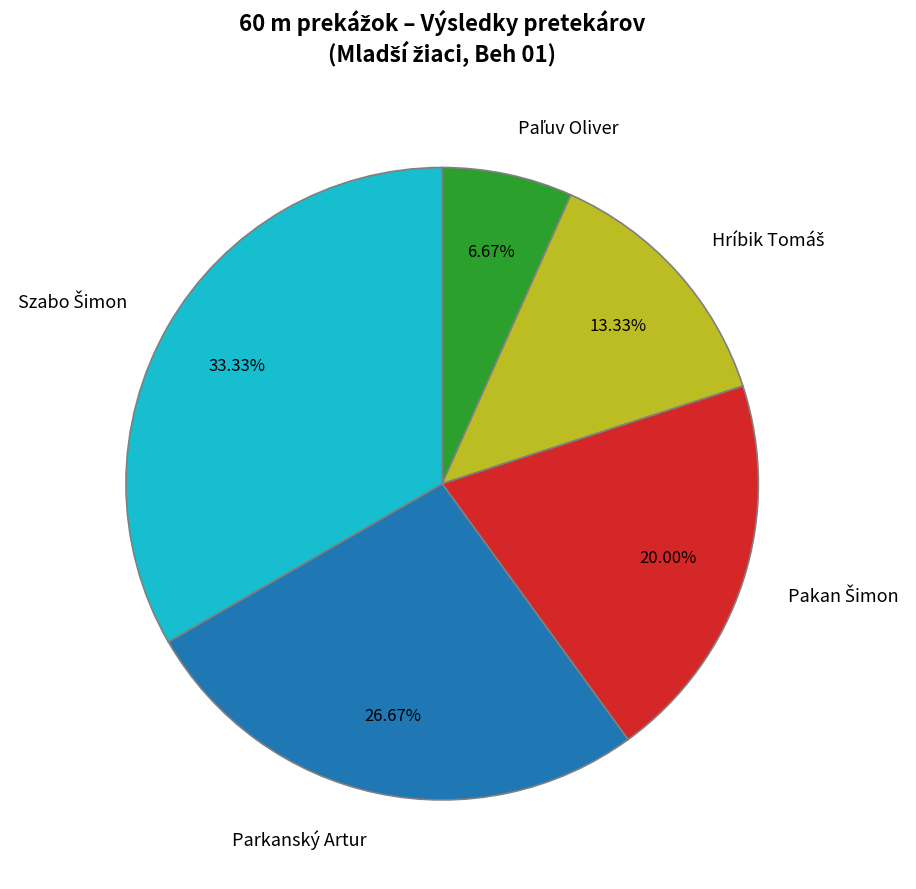

Is there a majority slice in this chart?

No